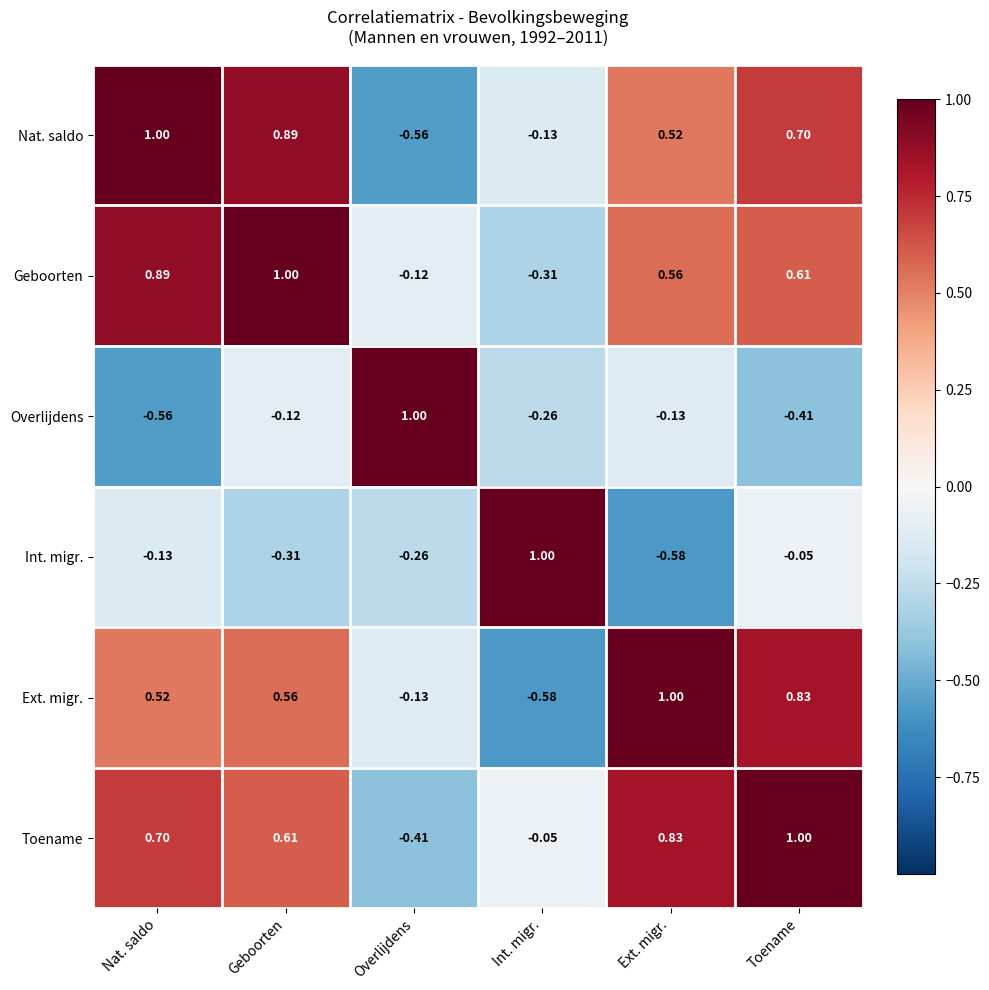

At which label does Int. migr. reach its peak?

Int. migr.